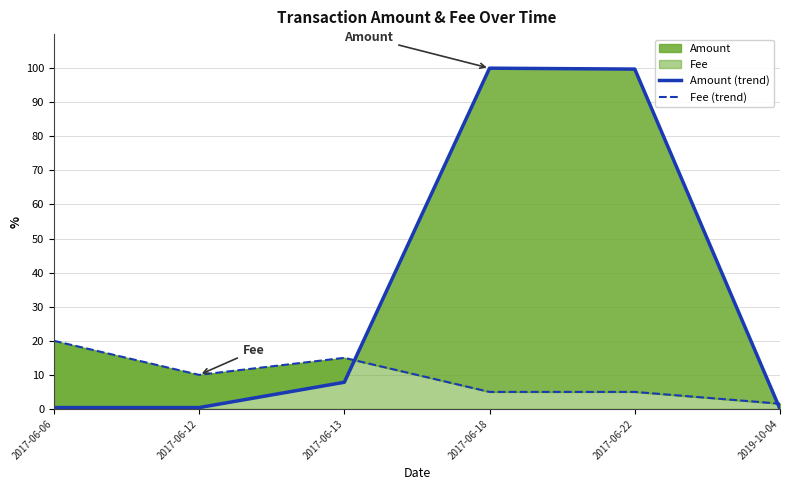

At which label is Fee (trend) closest to 10?

2017-06-12